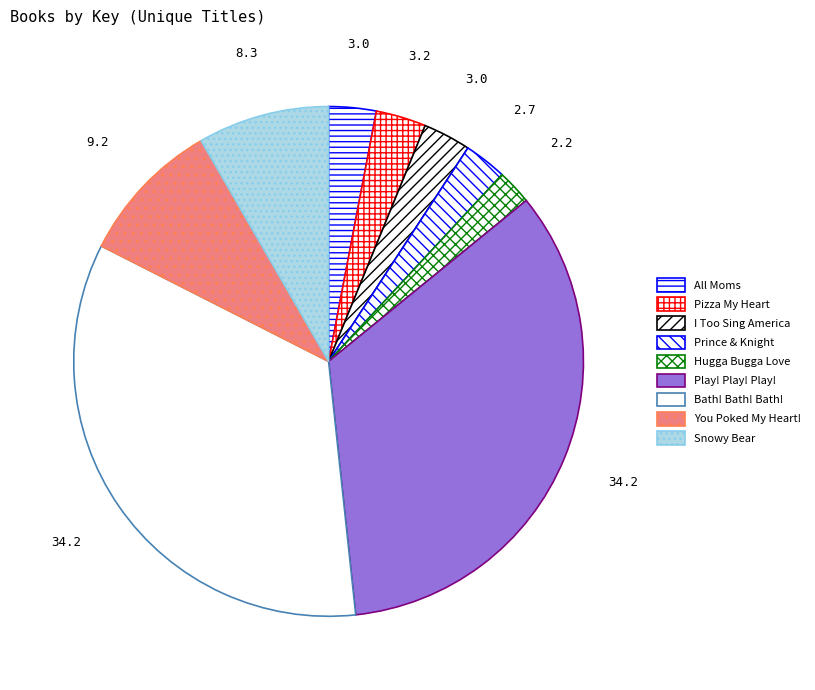

Does Hugga Bugga Love account for over 50% of the chart?

No